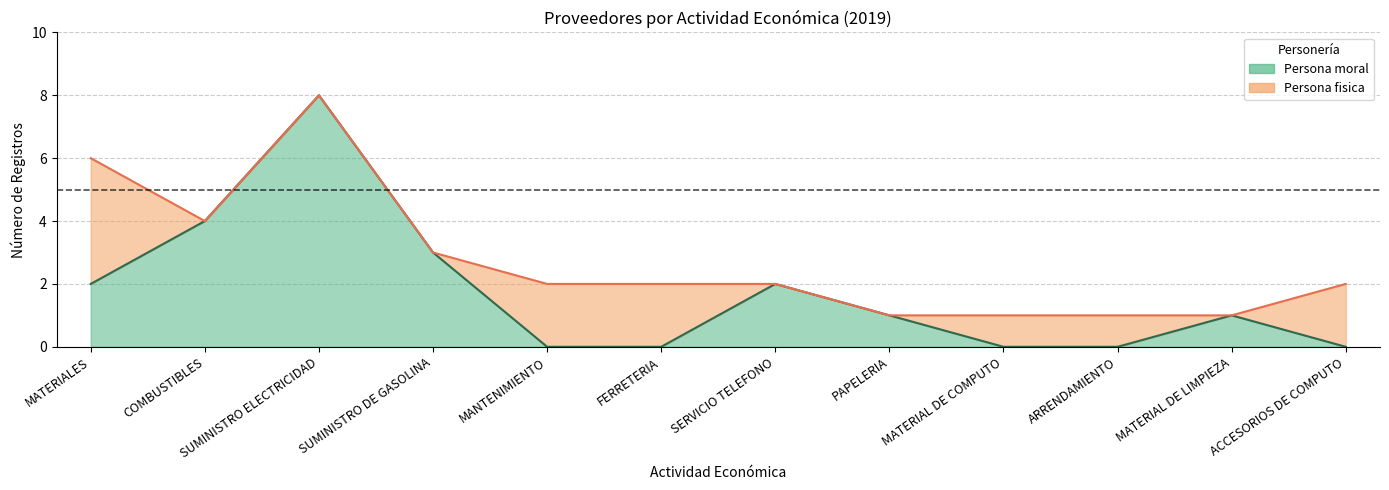

The value at MANTENIMIENTO is -3. True or false?

False